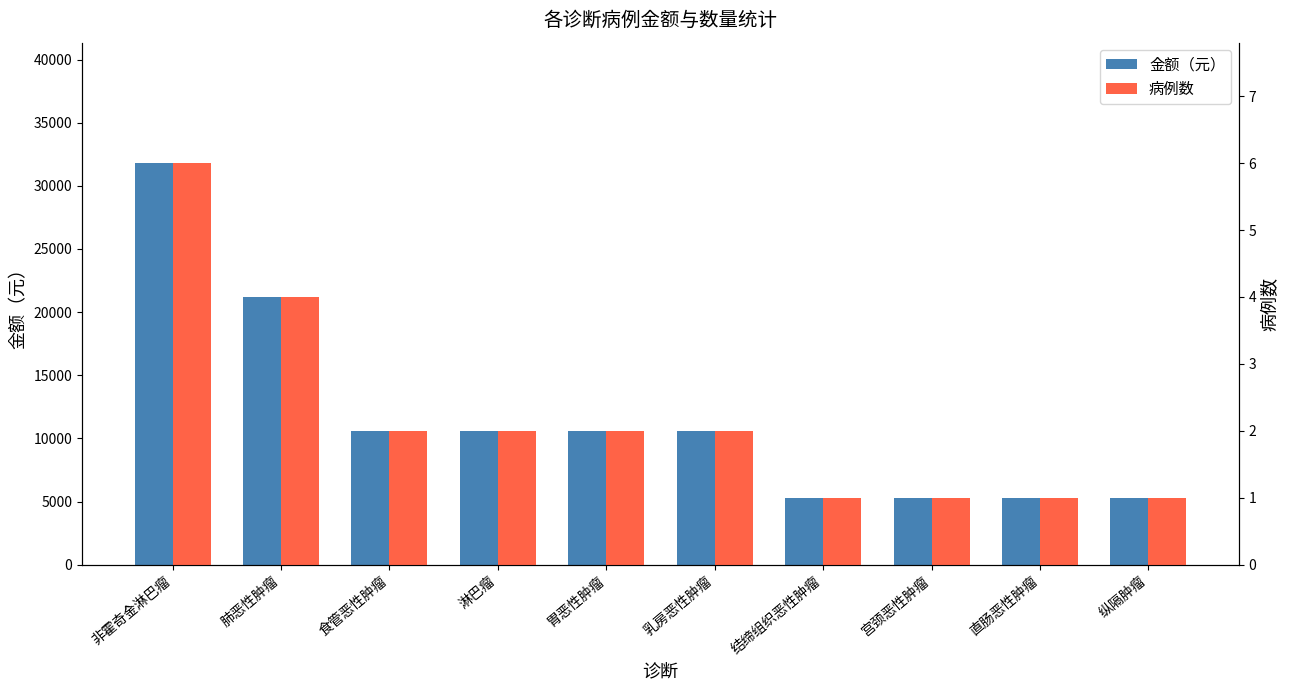

Does the chart contain any negative values?

No